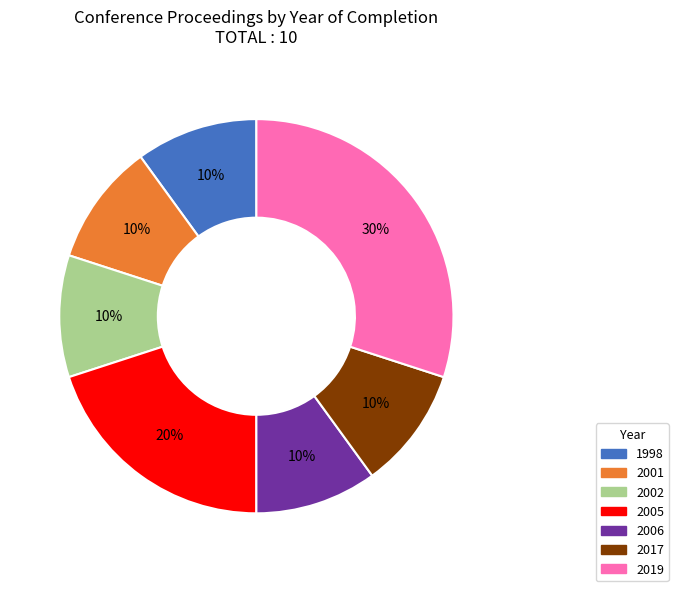

Is there any slice that represents more than half of the pie?

No